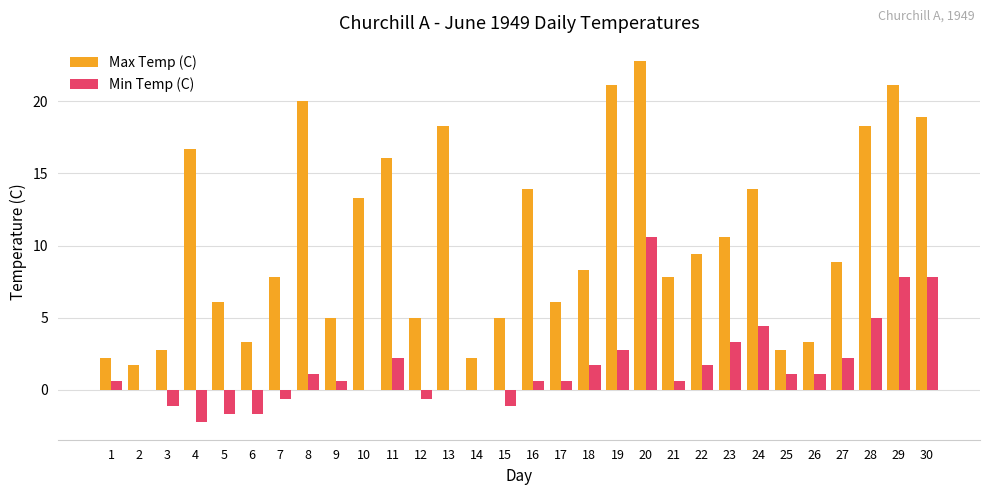

Count the number of categories in the chart.

30